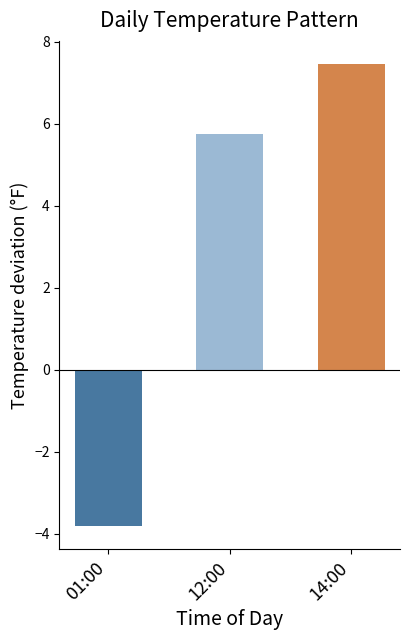

What is the maximum value shown in the chart?

7.5